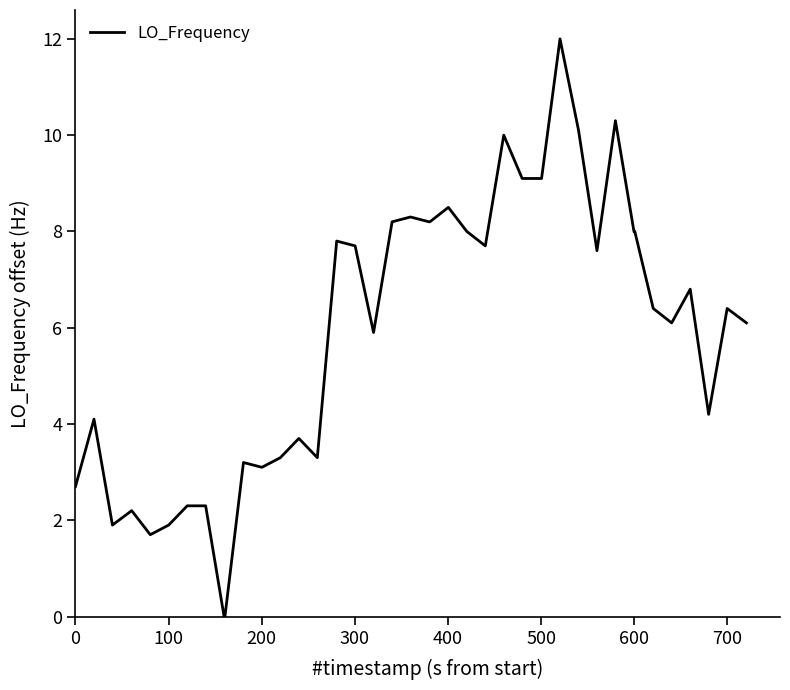

What is the average value?

5.9